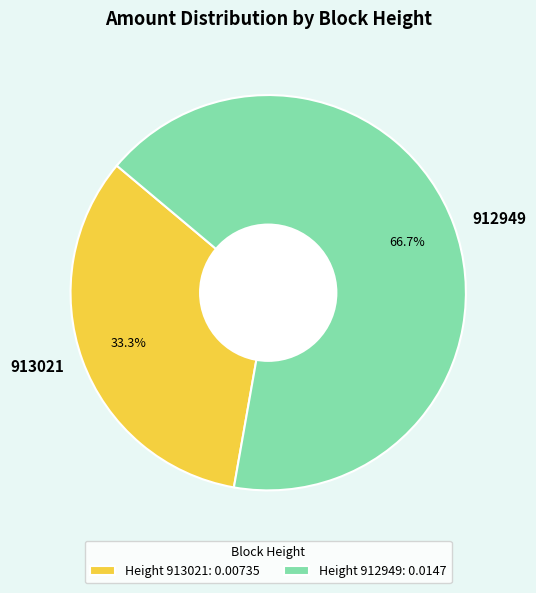

To the nearest percent, what is the combined percentage of 913021 and 912949?

100%